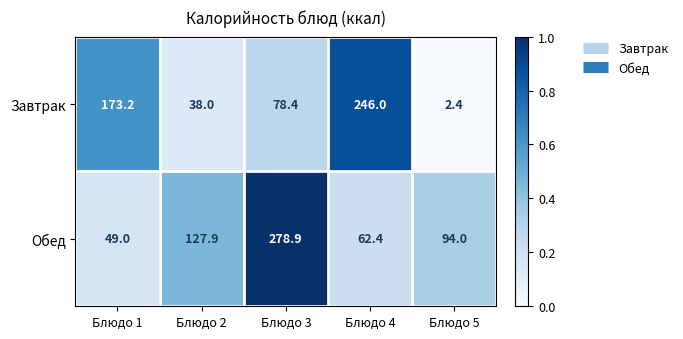

List the series in order of their overall mean, highest first.

Обед, Завтрак